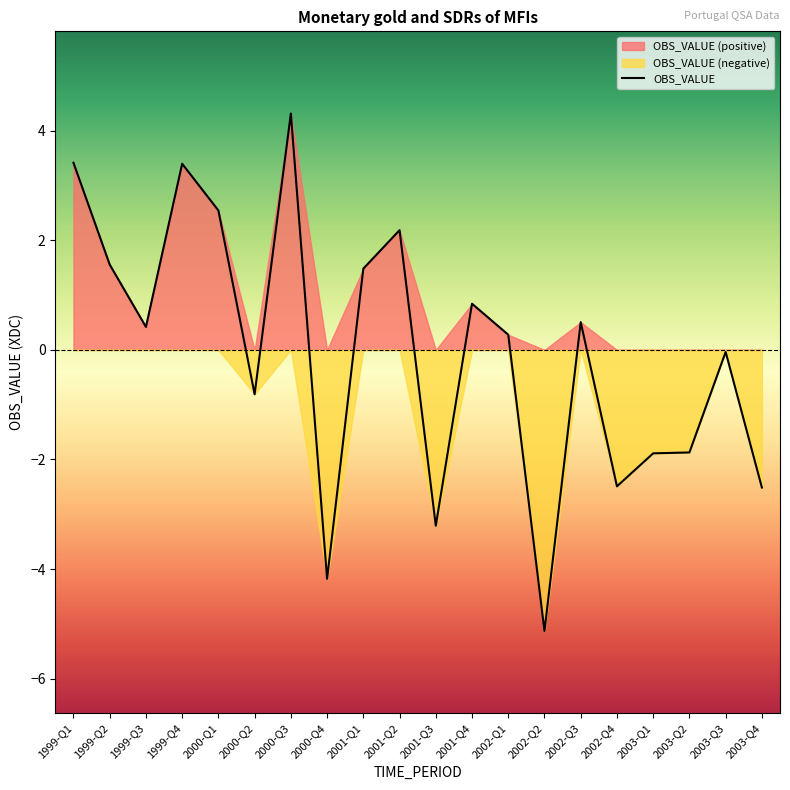

Reading left to right, what are all the values shown in this chart?

3.4	1.6	0.4	3.4	2.5	-0.8	4.3	-4.2	1.5	2.2	-3.2	0.8	0.3	-5.1	0.5	-2.5	-1.9	-1.9	-0.0	-2.5